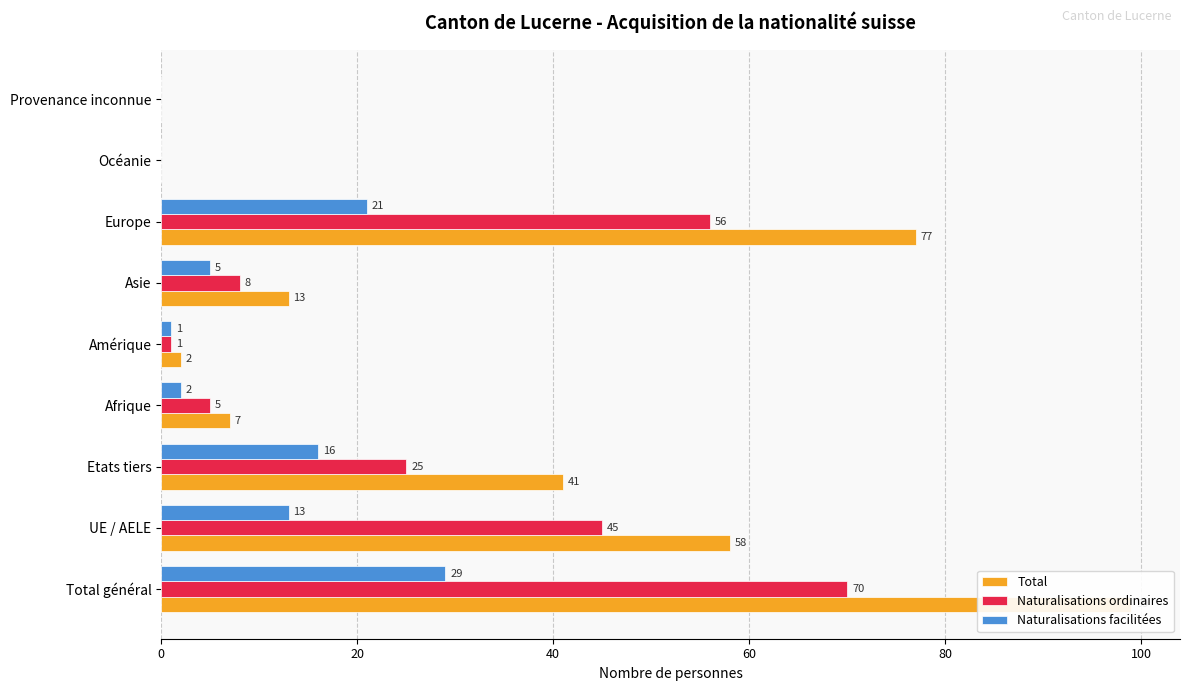

Reading left to right, list all the values displayed in this chart.

Total: 99	58	41	7	2	13	77	0	0
Naturalisations ordinaires: 70	45	25	5	1	8	56	0	0
Naturalisations facilitées: 29	13	16	2	1	5	21	0	0